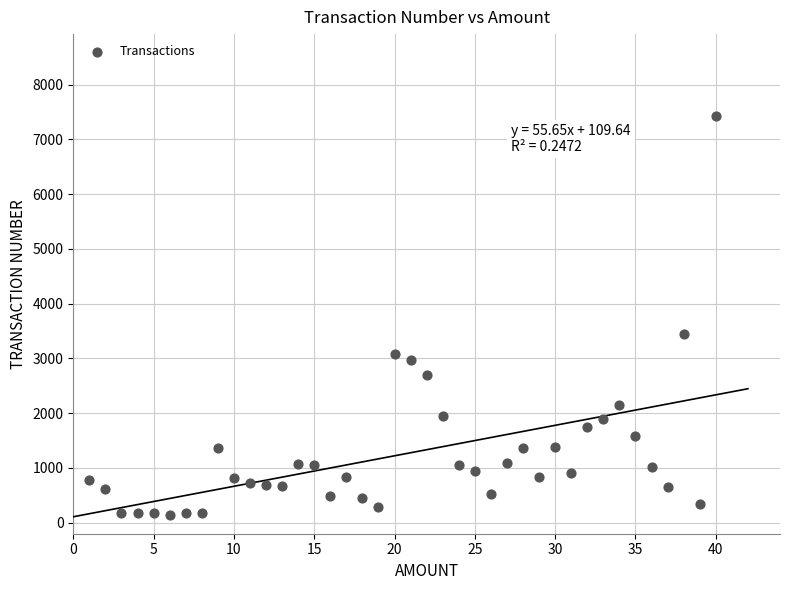

What is the range of Y values (max minus min)?

7293.5